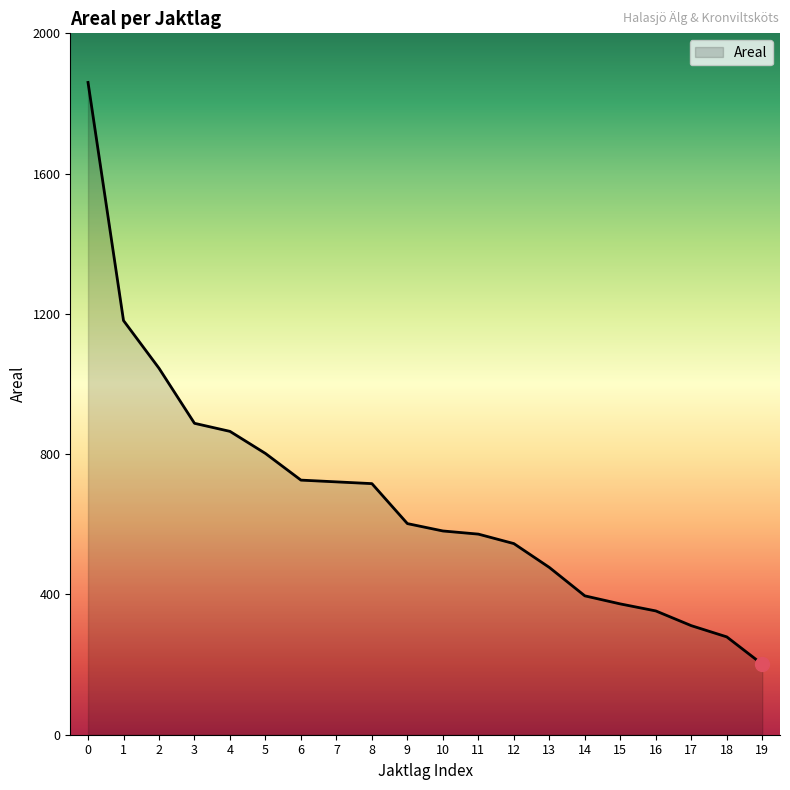

Approximately how many times larger is the value at 6 compared to 10?

1.2